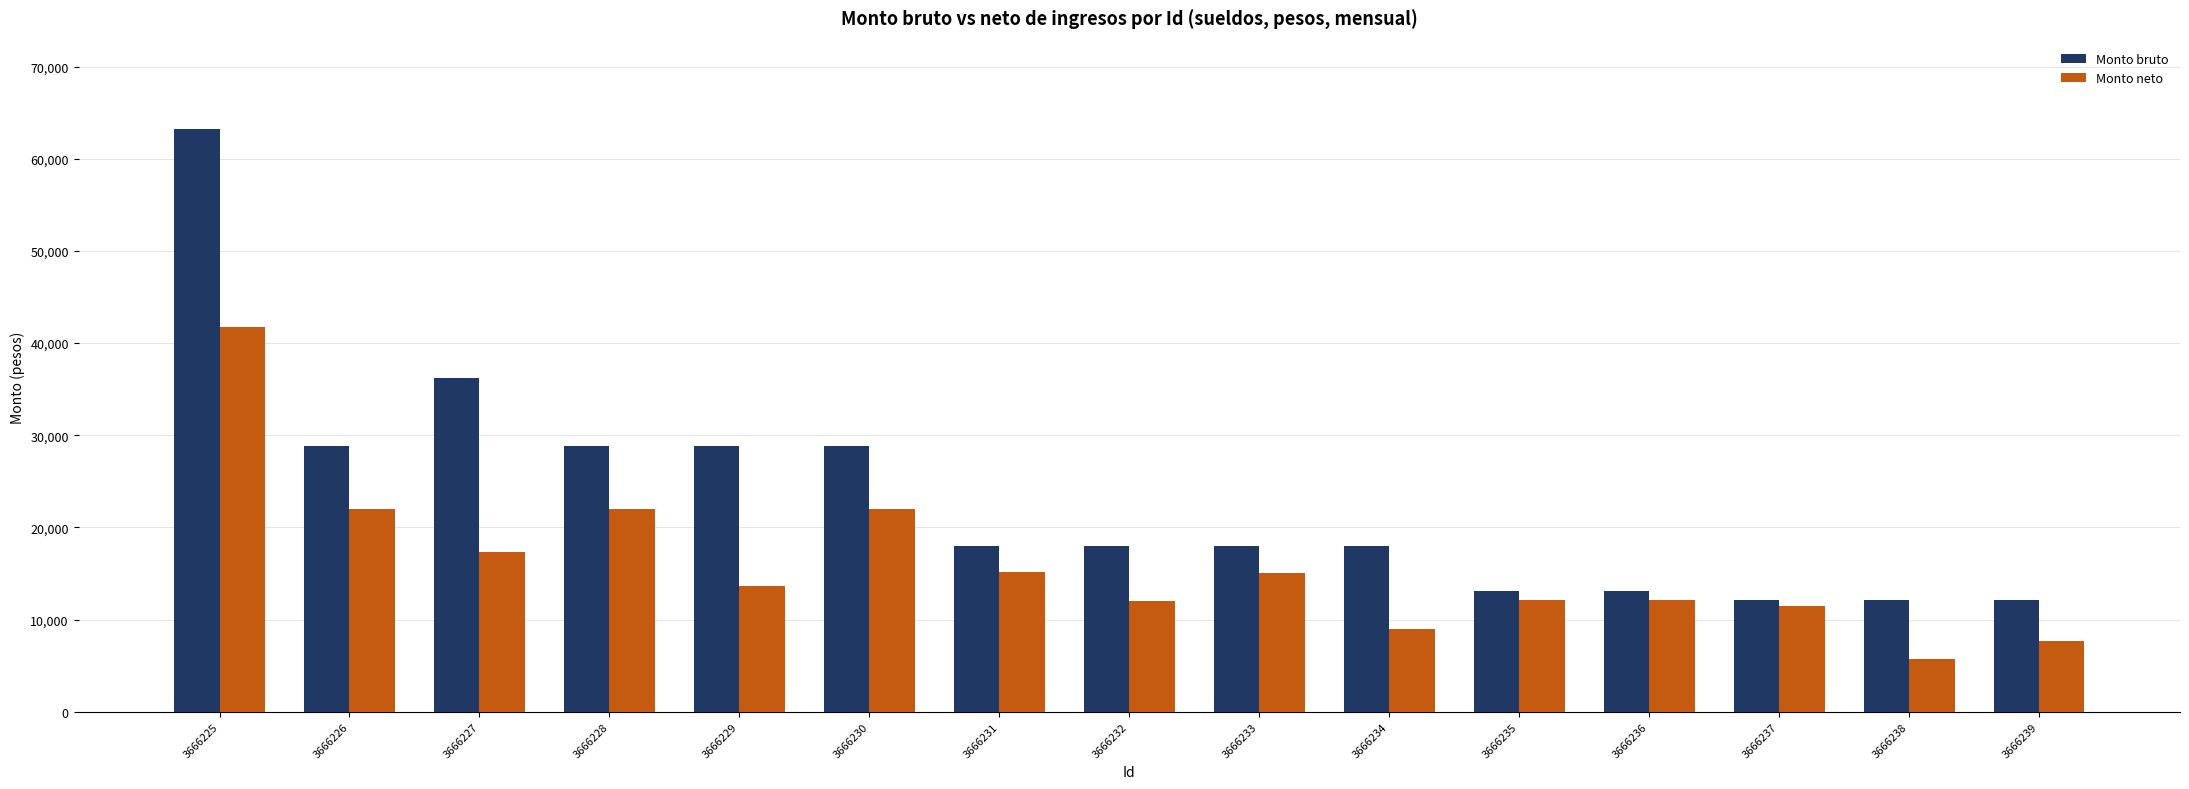

At 3666228, list the series in order from smallest to largest.

Monto neto, Monto bruto